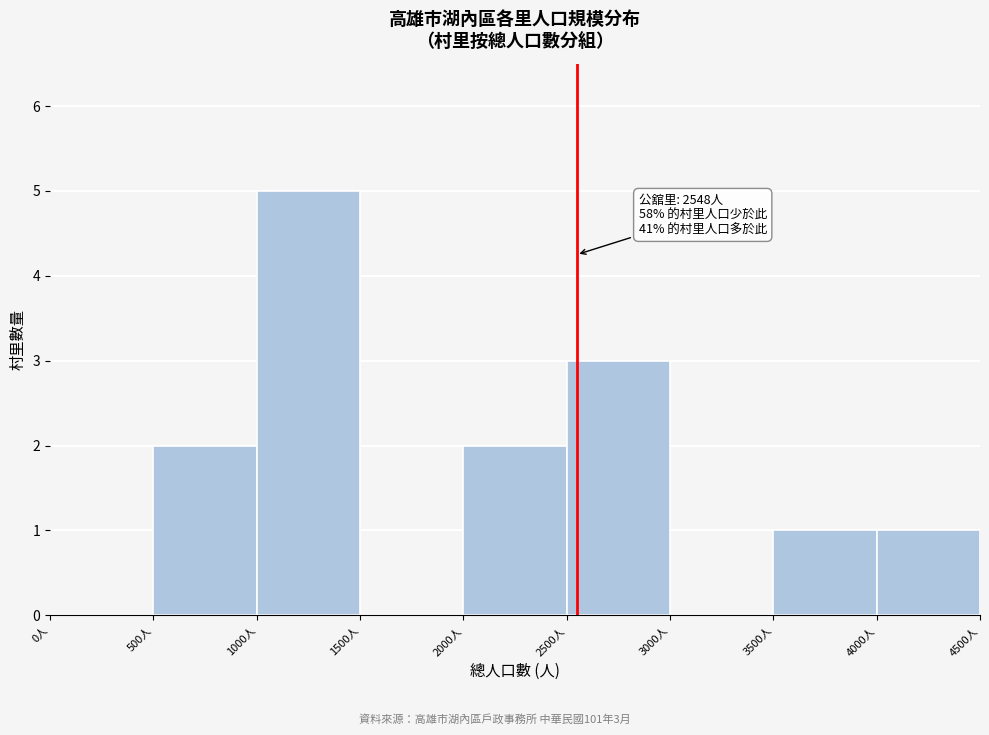

Which range on the x-axis has the tallest bar?

1000 to 1500